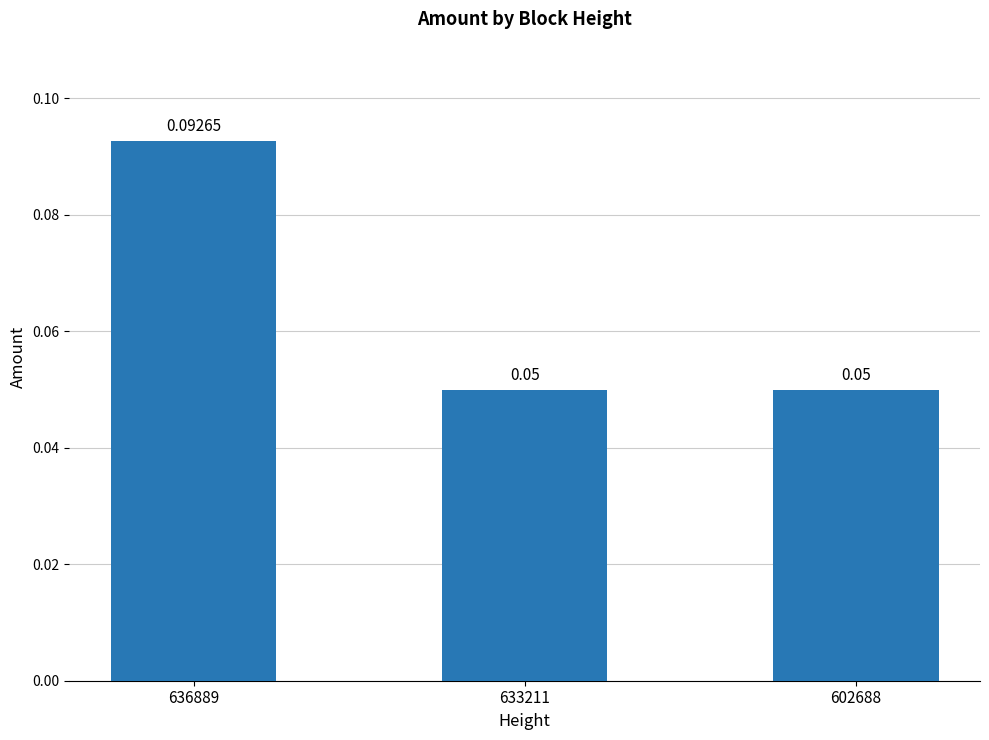

What is the value of the 3rd bar from the left?

0.1